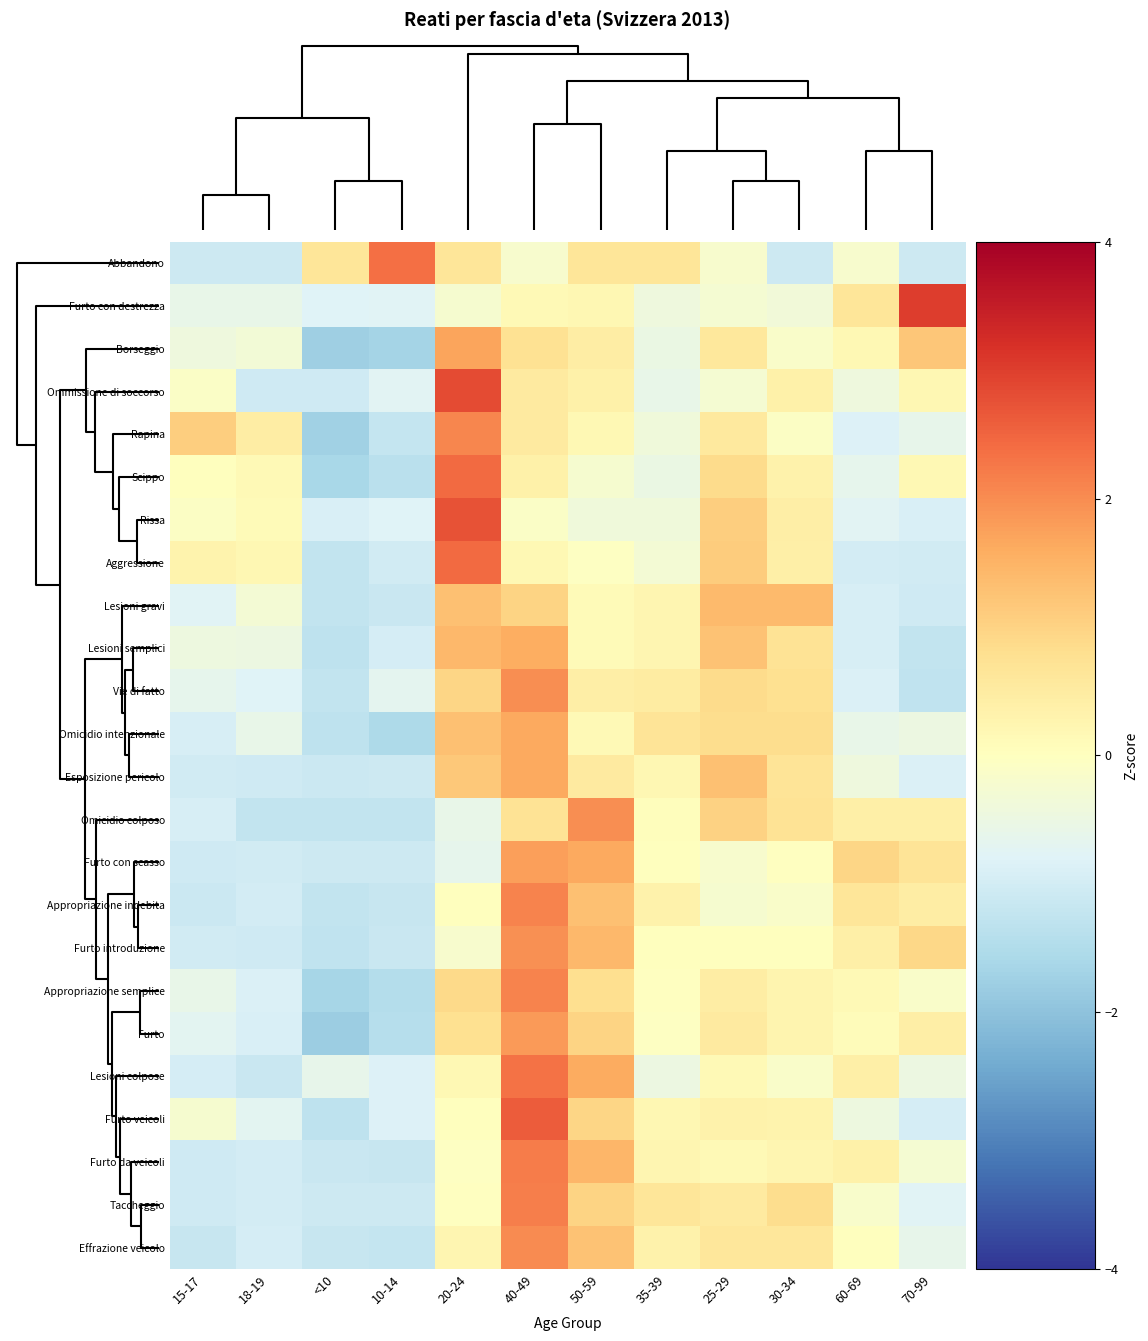

Rank the series by their maximum value, from highest to lowest.

Furto con destrezza, Ommissione di soccorso, Rissa, Furto veicoli, Scippo, Aggressione, Abbandono, Lesioni colpose, Furto da veicoli, Taccheggio, Appropriazione semplice, Appropriazione indebita, Rapina, Effrazione veicolo, Vie di fatto, Omicidio colposo, Furto introduzione, Furto, Furto con scasso, Borseggio, Esposizione pericolo, Omicidio intenzionale, Lesioni semplici, Lesioni gravi